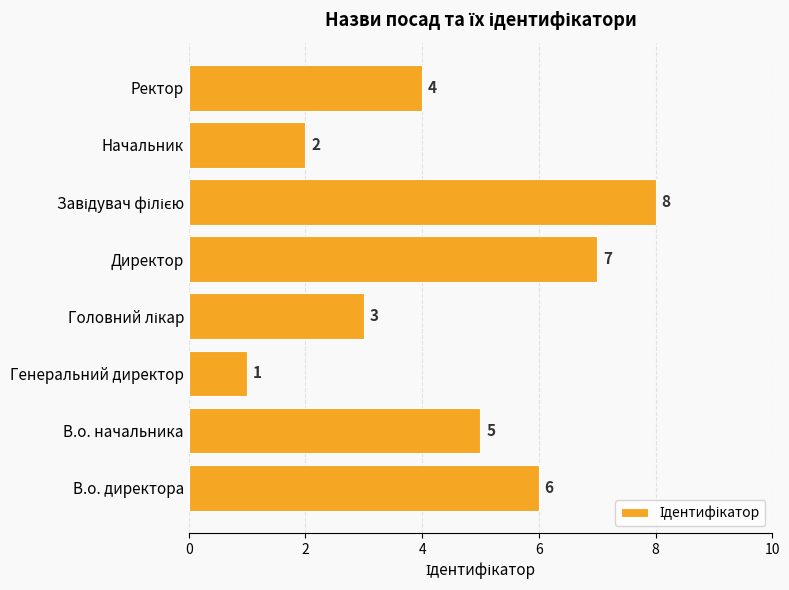

What is the maximum value shown in the chart?

8